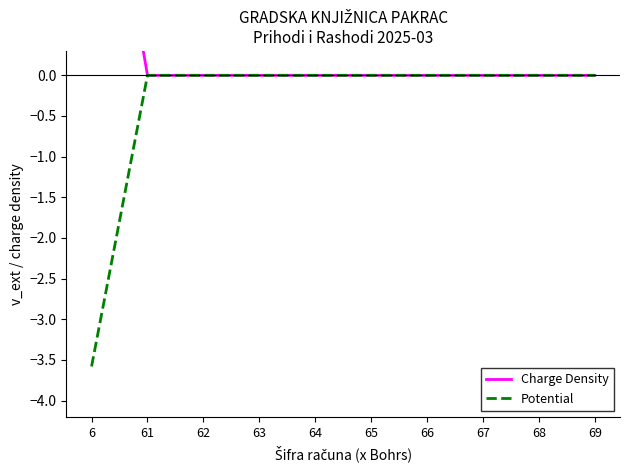

Reading left to right, transcribe all the data shown in this chart.

Charge Density: 6=4.0	61=0.0	62=0.0	63=0.0	64=0.0	65=0.0	66=0.0	67=0.0	68=0.0	69=0.0
Potential: 6=-3.6	61=-0.0	62=-0.0	63=-0.0	64=-0.0	65=-0.0	66=-0.0	67=-0.0	68=-0.0	69=-0.0